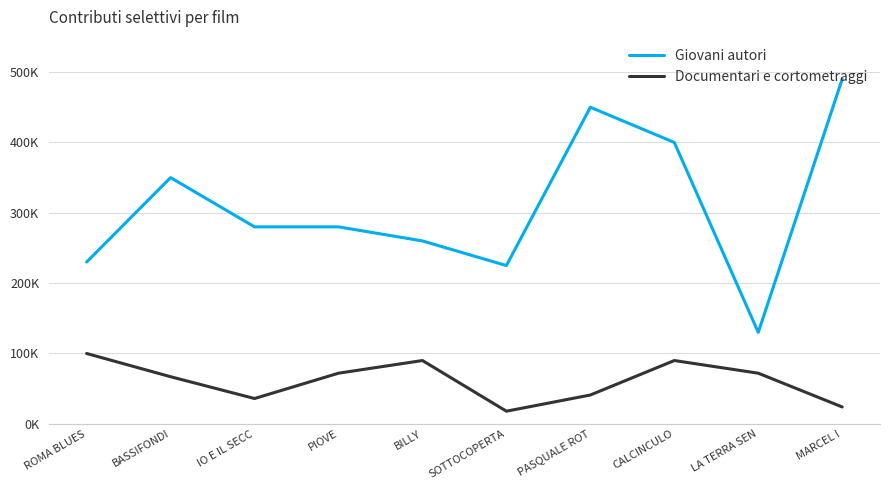

What is the difference between the maximum and second lowest values in the Giovani autori series?

265000